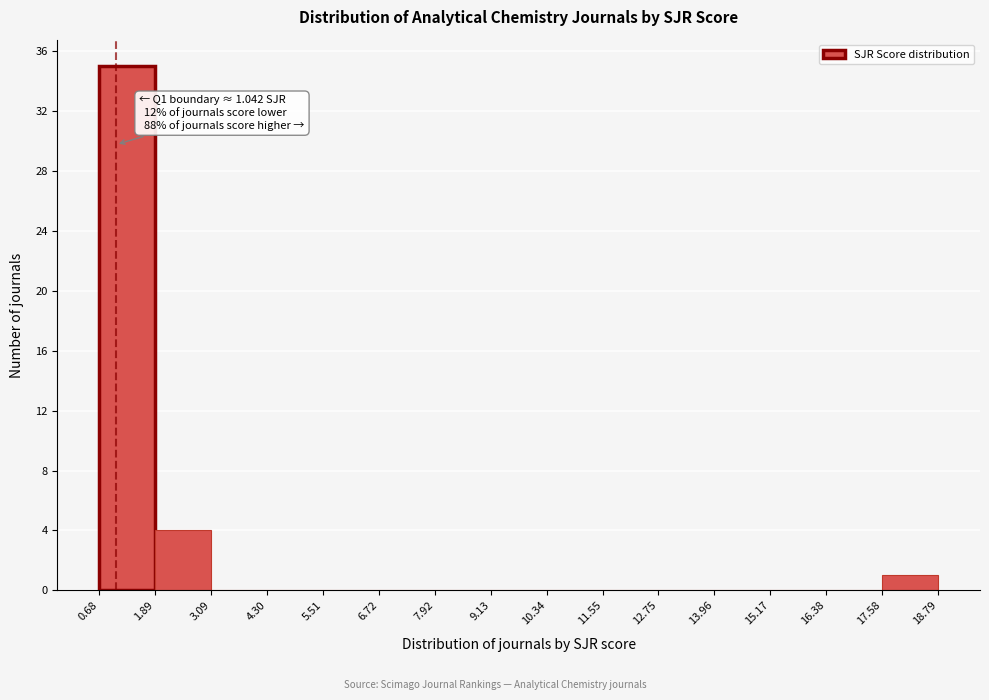

Which range on the x-axis has the tallest bar?

0.68 to 1.89